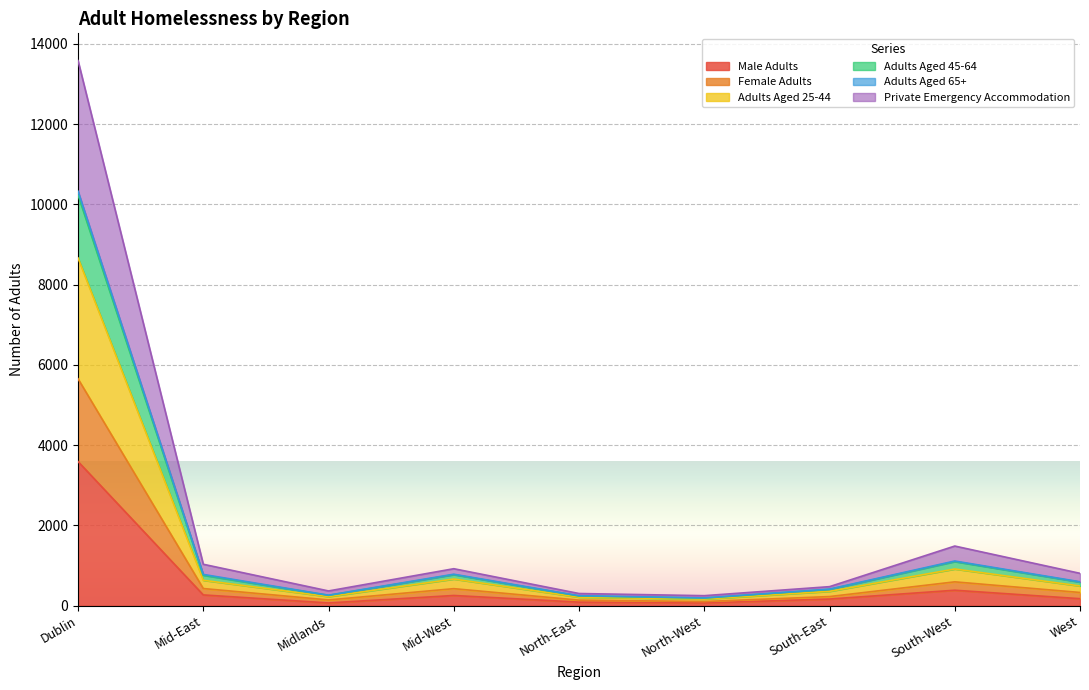

What is the label of the 8th point from the right?

Mid-East